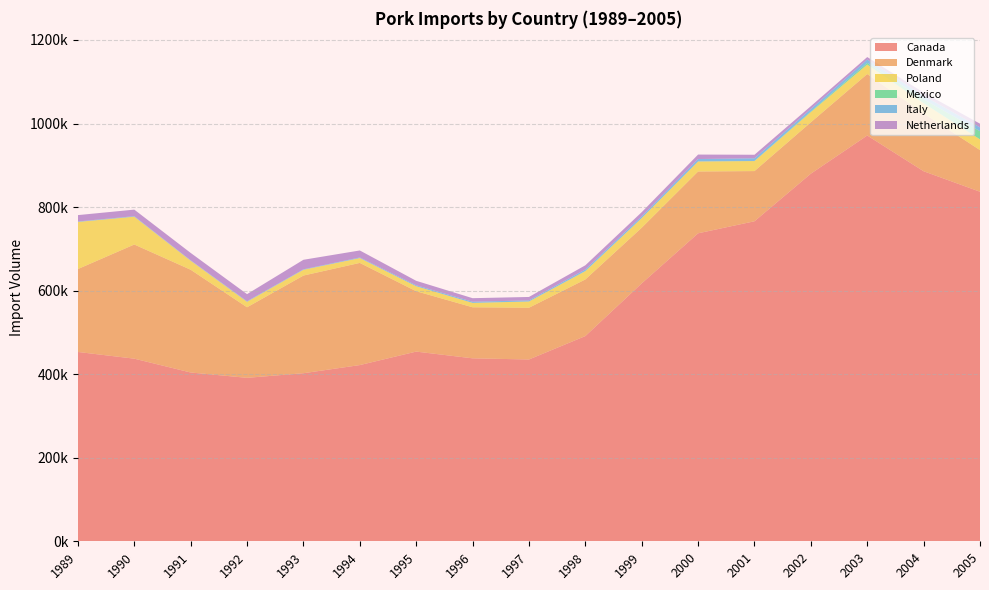

Reading left to right, transcribe all the data shown in this chart.

Canada: 453185.7	437130.0	404043.4	391249.0	402309.9	421791.2	454048.1	437940.3	435180.1	491226.1	617354.6	737194.2	766043.5	879949.5	971327.6	885751.7	836727.5
Denmark: 198495.2	273244.5	245956.6	168908.4	233772.4	244545.3	144516.6	122211.6	123839.3	135512.9	133207.8	147963.4	120106.1	123012.6	147109.8	138564.0	99675.7
Poland: 112789.0	66622.0	21639.9	13192.5	13834.2	11581.3	11984.3	10525.1	15002.0	19800.5	23089.7	23997.7	23976.3	24419.9	22630.4	24264.1	25632.9
Mexico: 1.5	18.1	14.2	6.8	0.0	2.7	39.0	34.7	60.4	450.7	141.0	38.2	250.1	1410.9	4093.6	9455.3	19604.8
Italy: 1033.2	1235.3	916.9	1320.7	1128.5	1451.7	2234.2	2716.7	2628.5	3620.1	4213.8	5753.6	6405.7	5988.1	8022.9	8114.7	9071.3
Netherlands: 15258.7	15650.4	17697.4	16893.7	22770.7	16768.9	10671.5	8479.4	8118.3	9971.9	9794.8	10748.5	8433.3	6729.9	5887.3	7946.7	8883.7